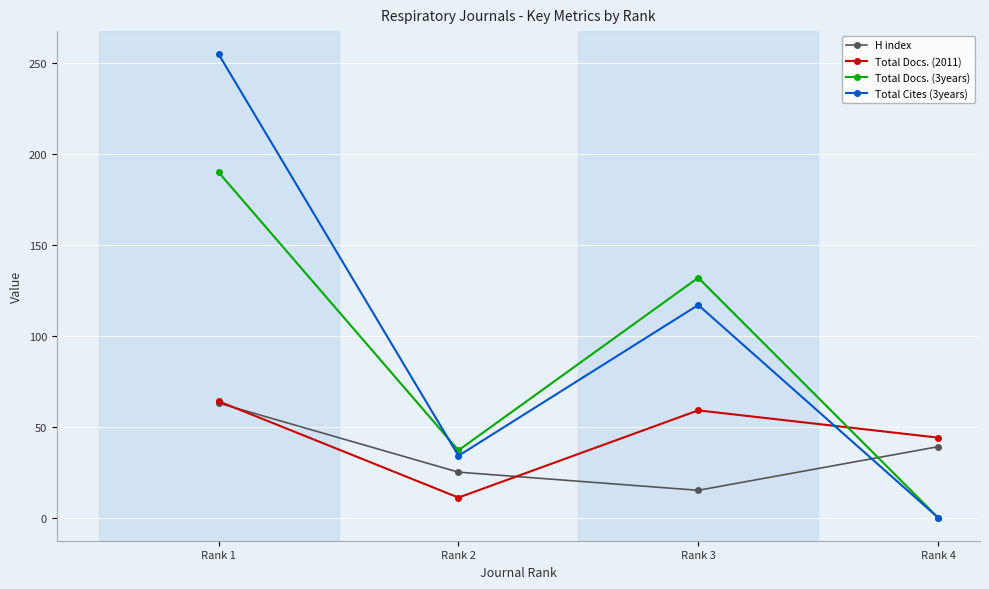

What is the spread (max minus min) of values at Rank 4?

44